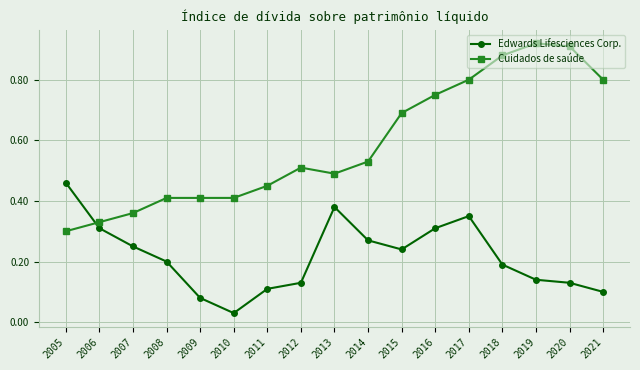

Which label corresponds to the smallest value in the chart?

2010